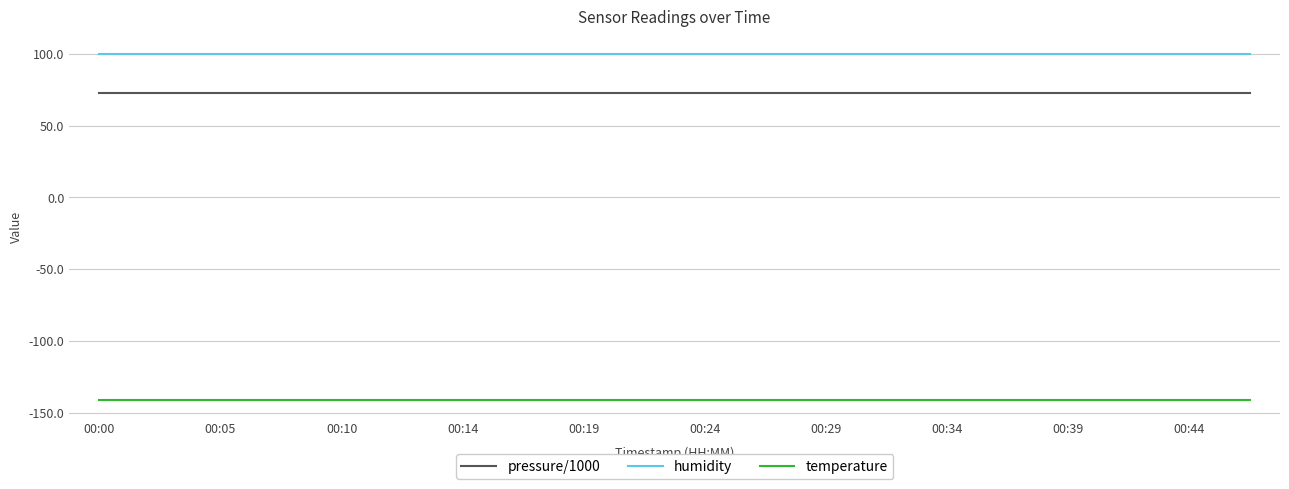

List the series in order of their peak value, highest first.

humidity, pressure/1000, temperature